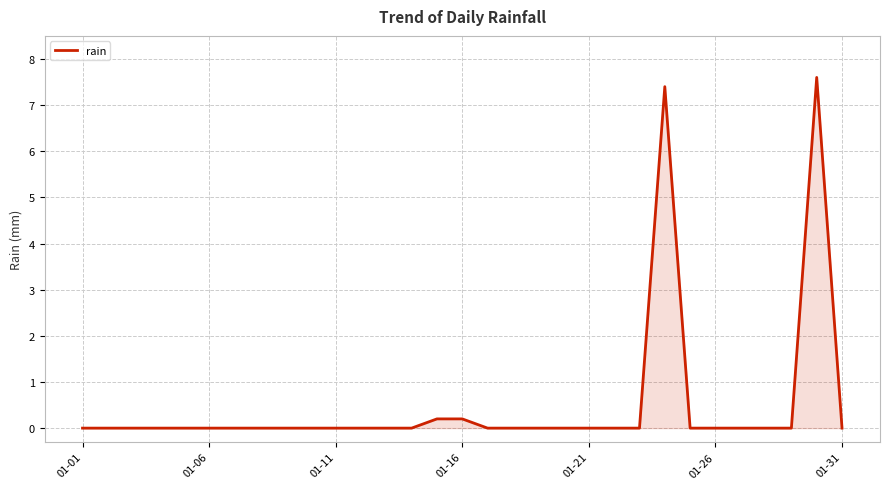

What is the greatest value displayed?

7.6